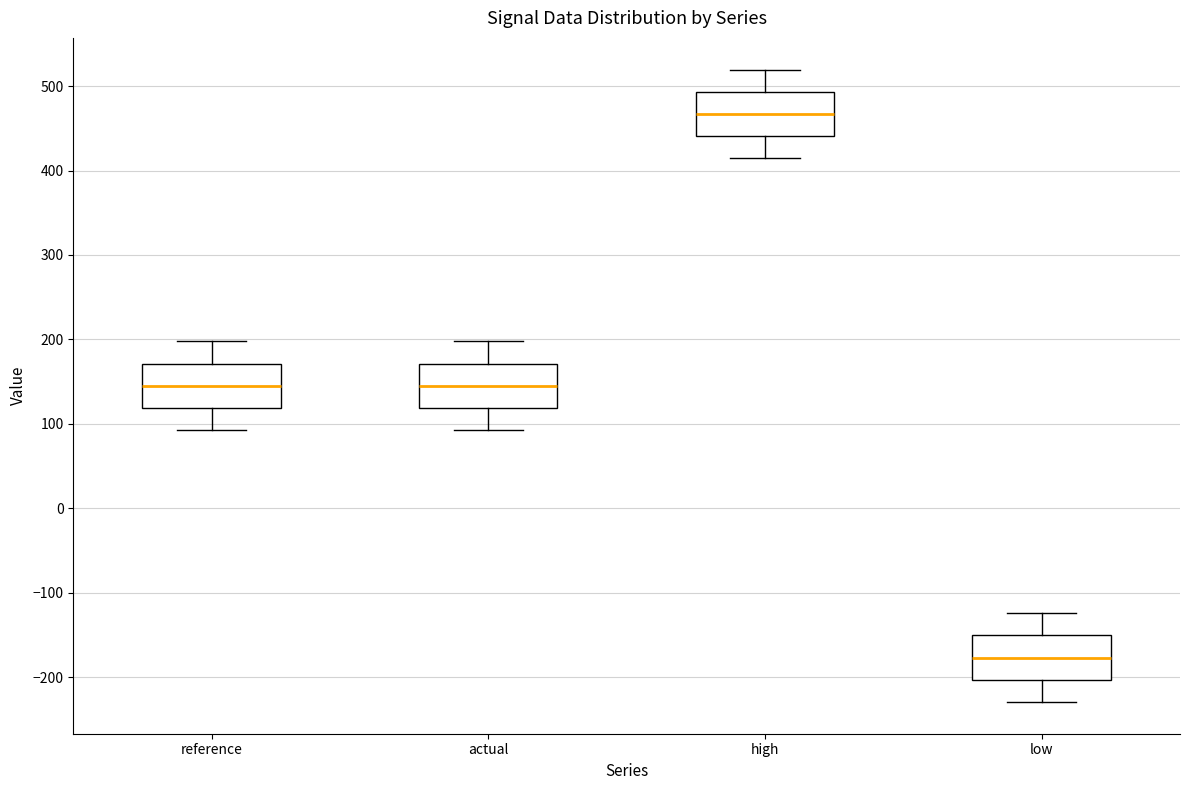

Reading left to right, transcribe this box plot: for each box, give where its median line is, the range the box spans, and where its two whiskers end, as read against the y-axis. The values are not printed on the chart, so give them approximately, as read against the axis.

reference: median 150, box 120 to 170, whiskers 90 to 200
actual: median 150, box 120 to 170, whiskers 90 to 200
high: median 470, box 440 to 490, whiskers 410 to 520
low: median -180, box -200 to -150, whiskers -230 to -120